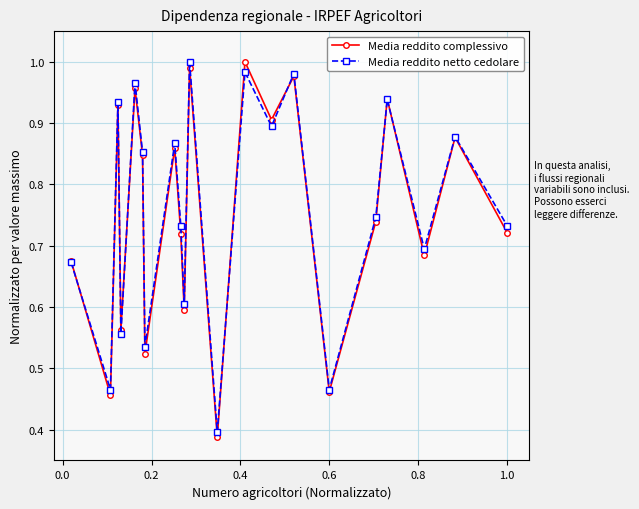

At how many categories does at least one series exceed 0?

21